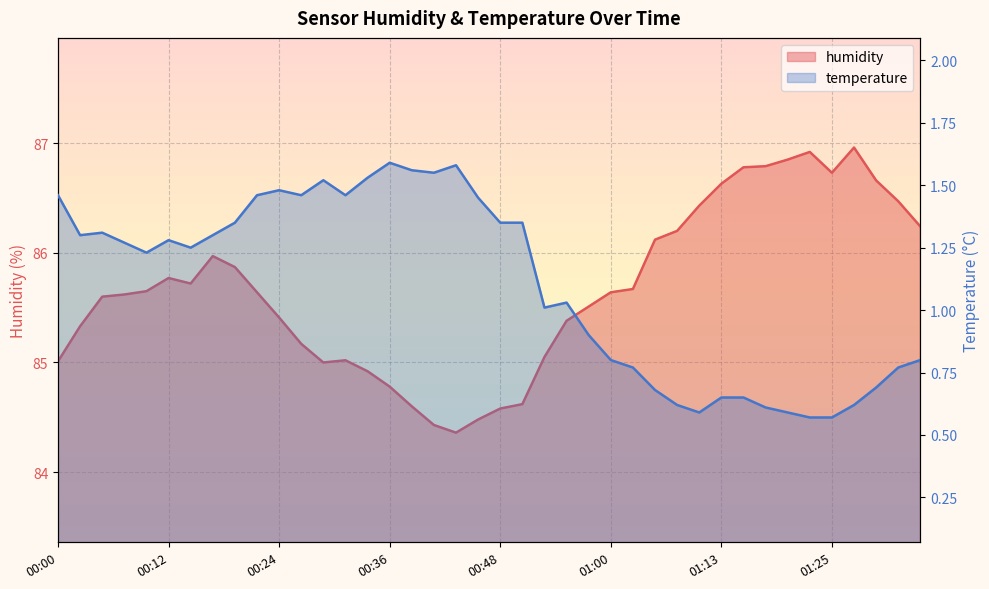

What position from the left is 00:39?

17